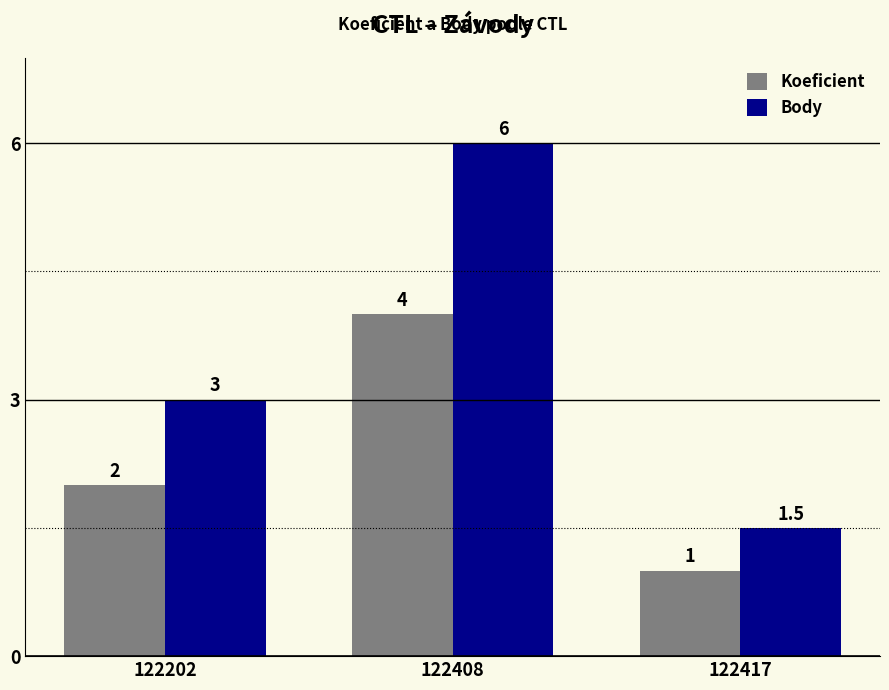

Rank the categories by Body value from highest to lowest.

122408, 122202, 122417